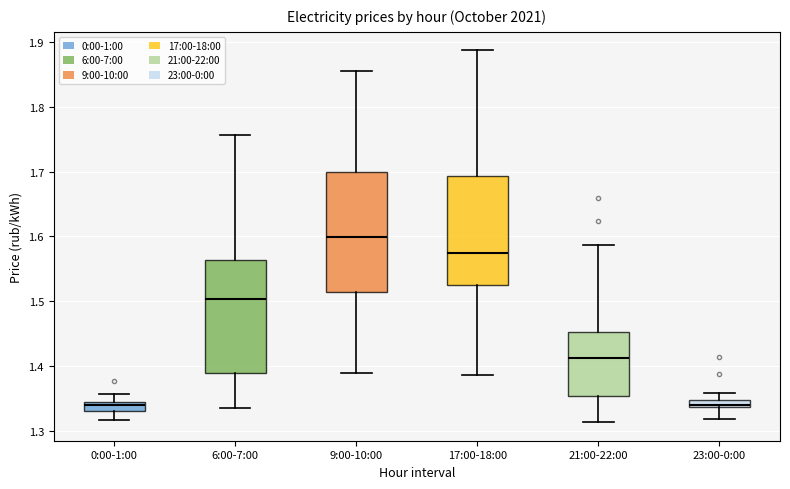

Where does the upper whisker of the box for 0:00-1:00 end on the y-axis? The values are not printed on the chart, so give them approximately, as read against the axis.

1.36